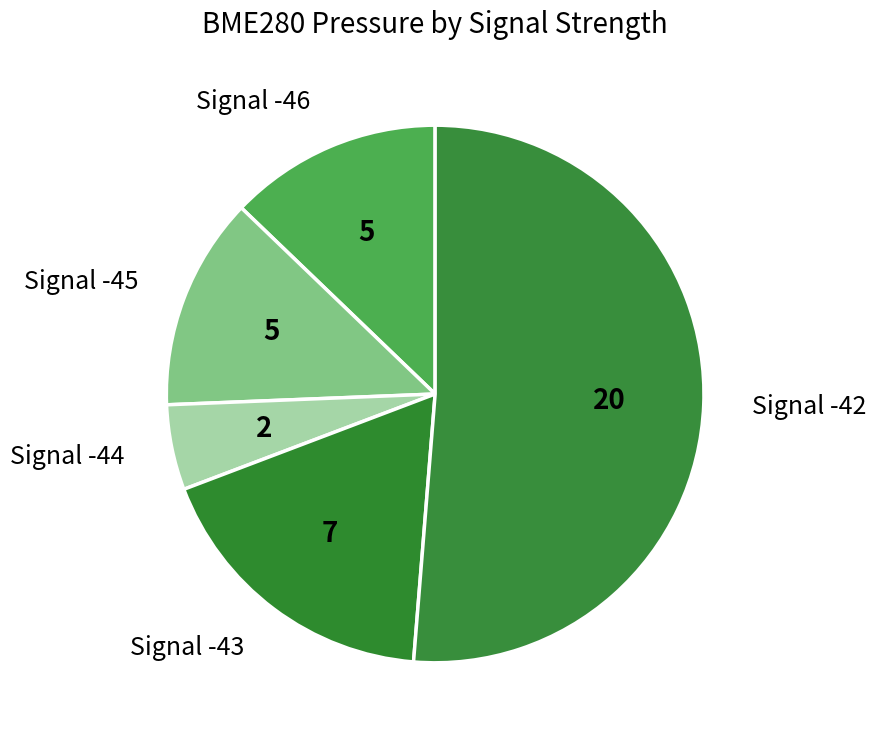

Is the sum of Signal -43 and Signal -42 greater than half?

Yes